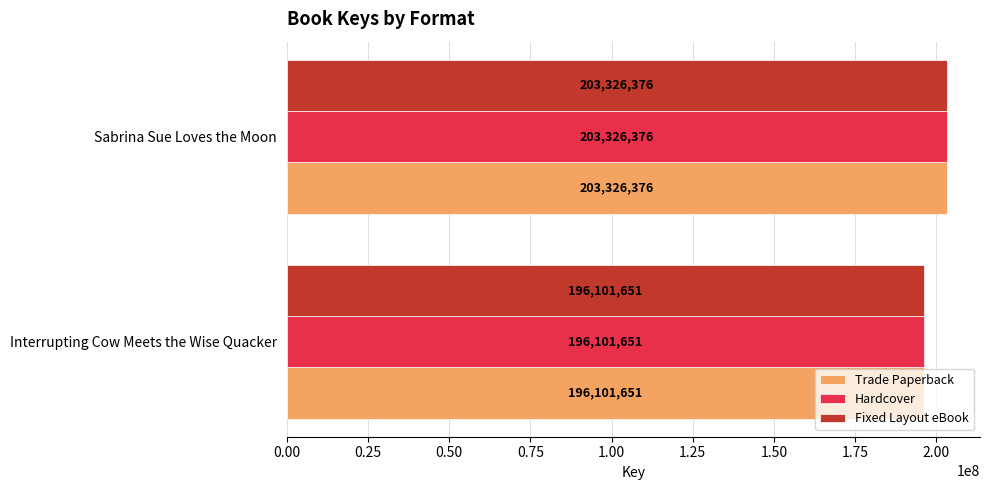

Is it true that Hardcover equals 60415410 at Sabrina Sue Loves the Moon?

False